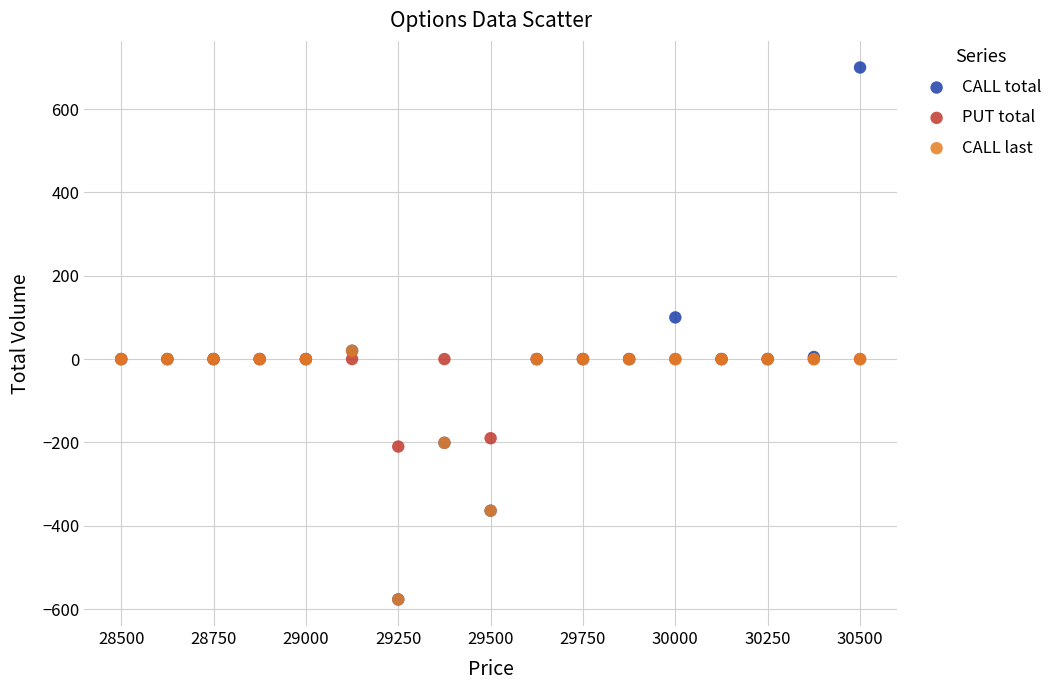

What are all the series names shown in the legend?

CALL total, PUT total, CALL last